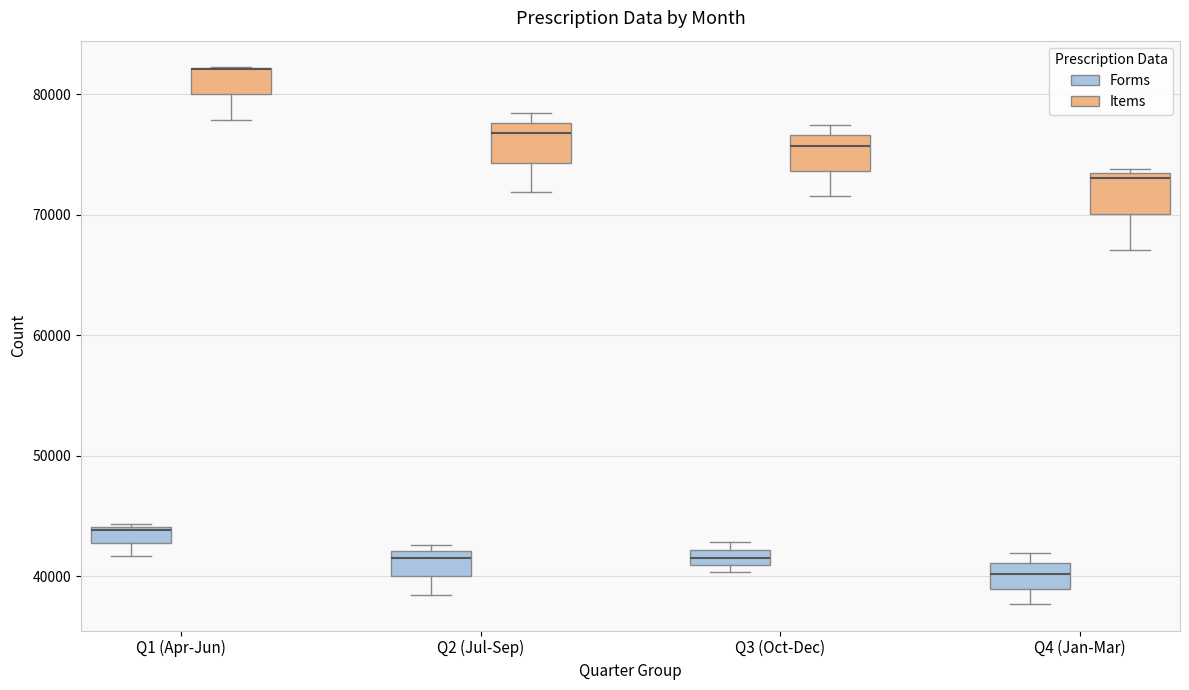

Where is the upper edge of the box for Q2 (Jul-Sep) (Items) on the y-axis? The values are not printed on the chart, so give them approximately, as read against the axis.

78000